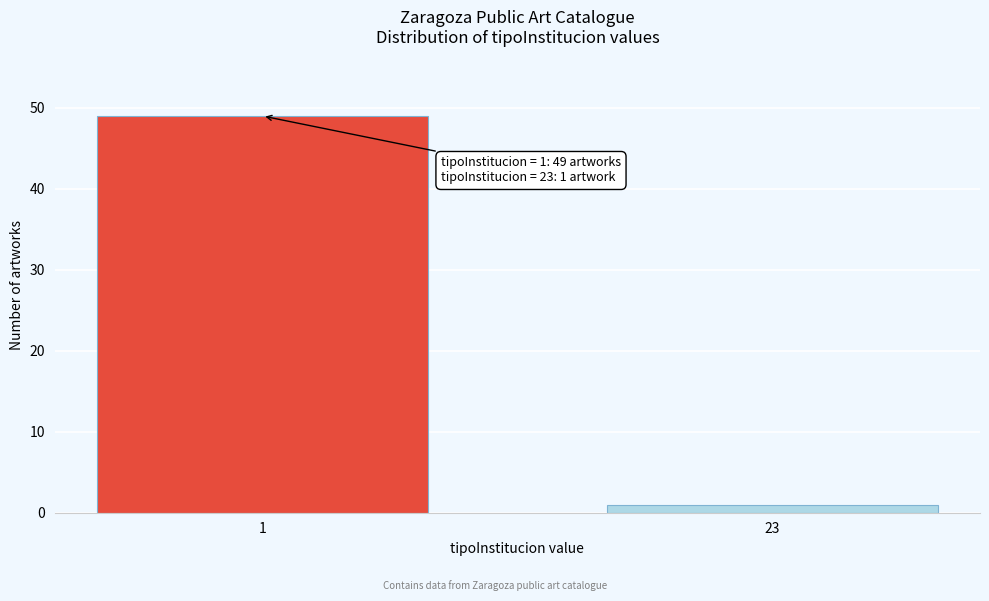

Reading left to right, extract all data points from this chart.

49	1